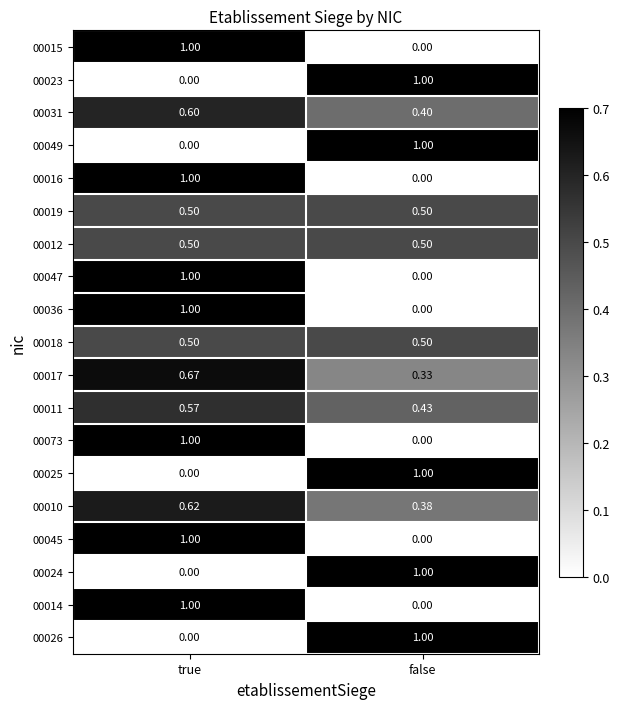

At which label is 00031 closest to 0?

false